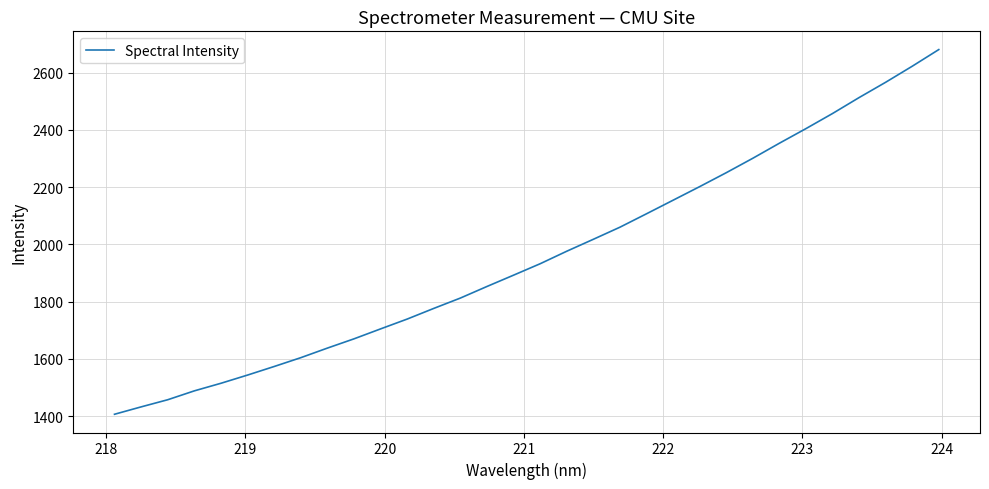

What is the smallest value displayed?

1406.5